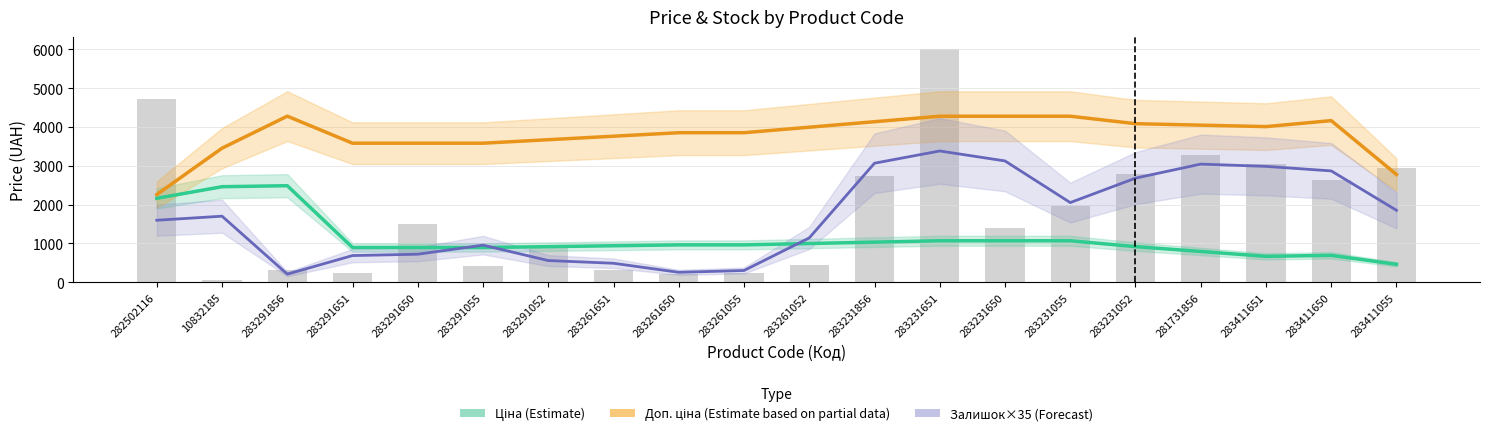

What is the spread (max minus min) of values at 283231651?

3209.3